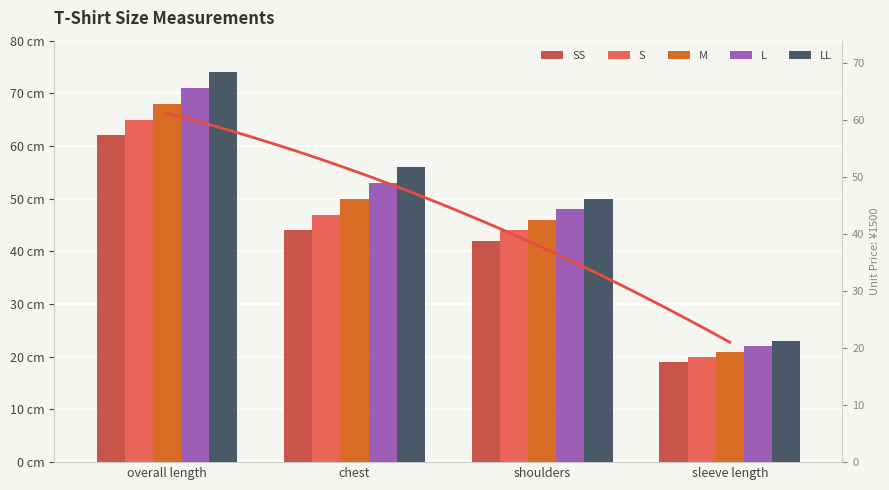

The M series shows 30 at chest. True or false?

False